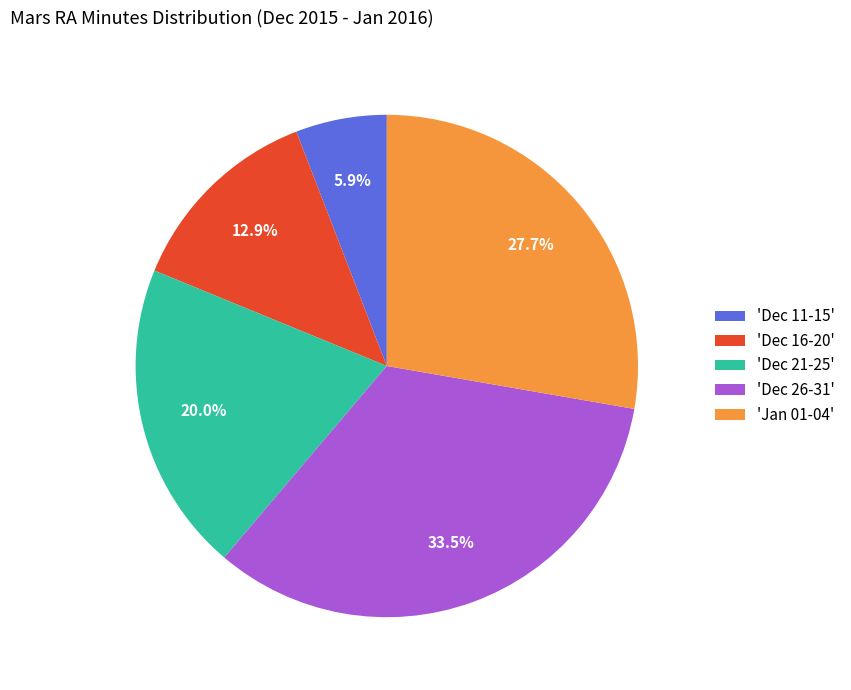

Which has a higher value, 'Dec 16-20' or 'Dec 21-25'?

'Dec 21-25'